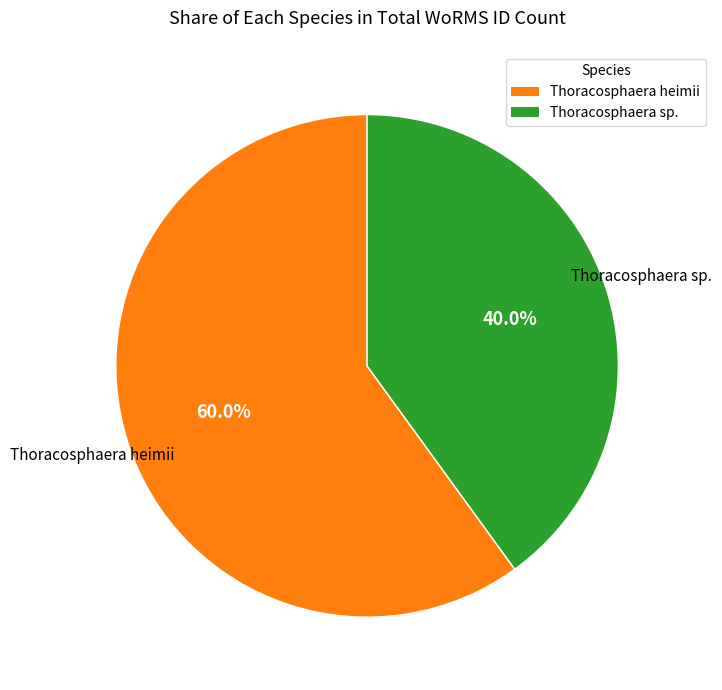

What percentage do Thoracosphaera heimii and Thoracosphaera sp. together represent?

100.0%